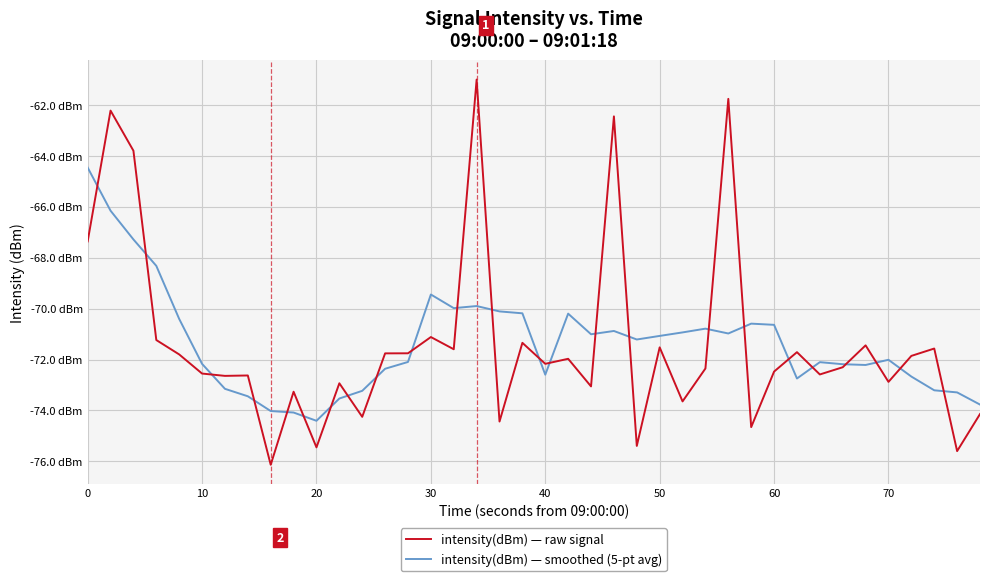

Does the chart display data point markers on the line(s)?

No